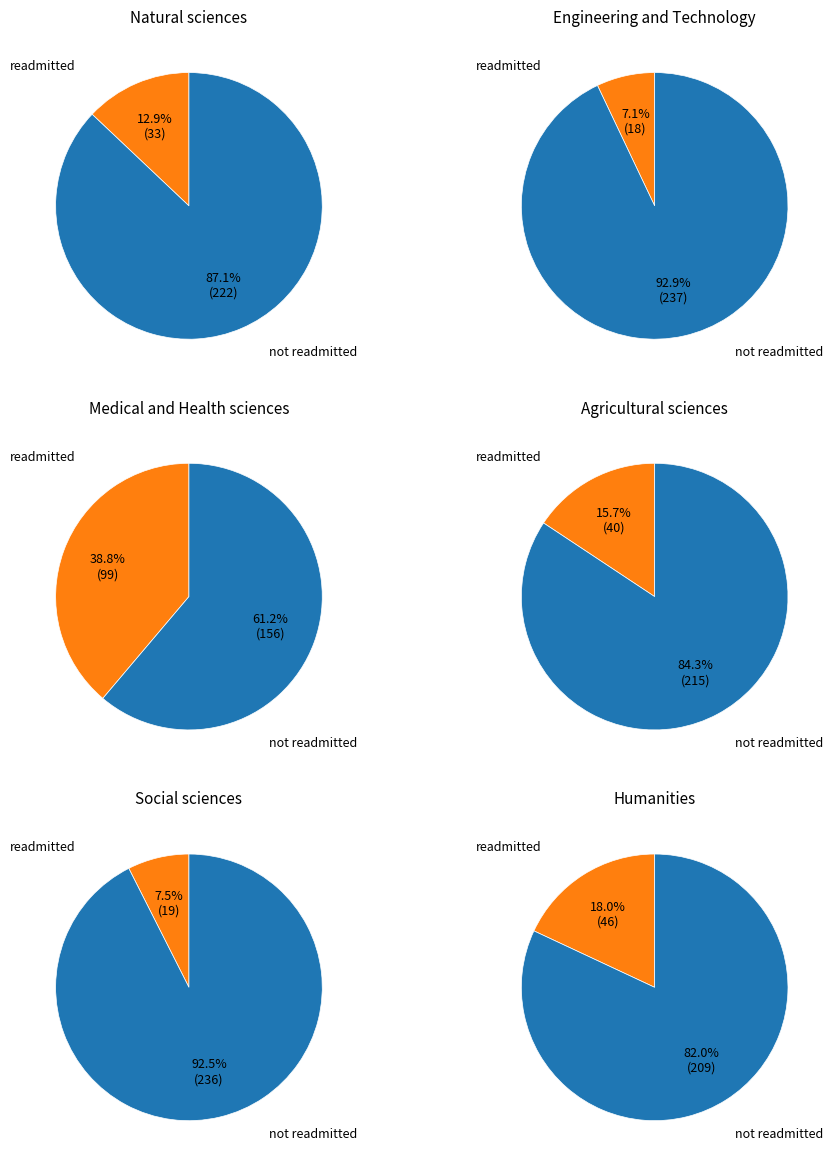

What is the total percentage of Humanities and Social sciences?

25.5%